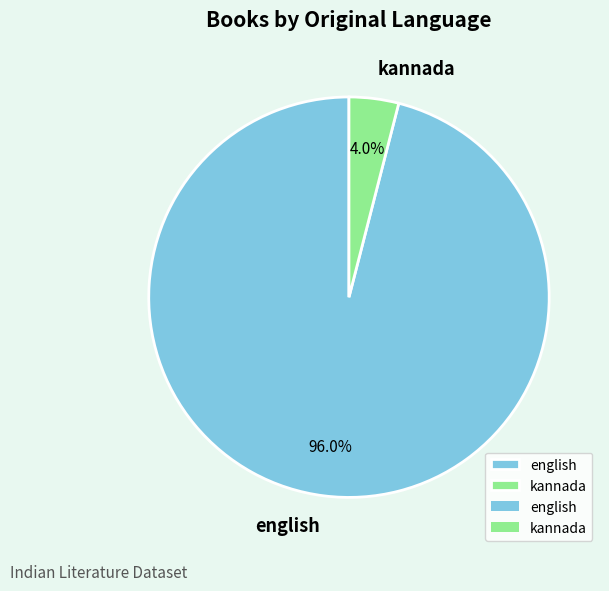

Which slice represents more than half of the pie?

english